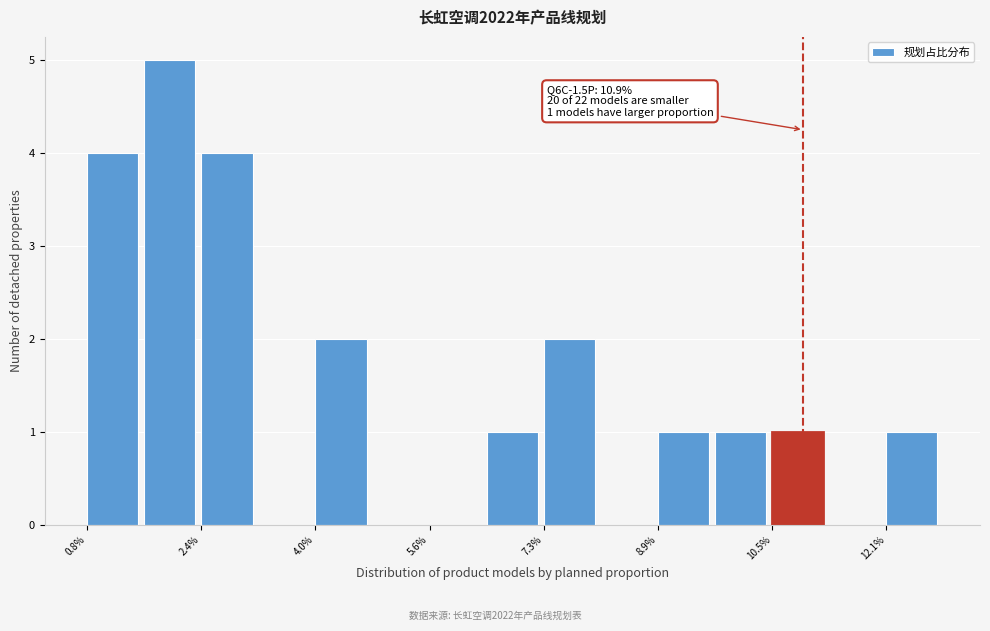

Which range on the x-axis has the tallest bar?

1.6 to 2.4